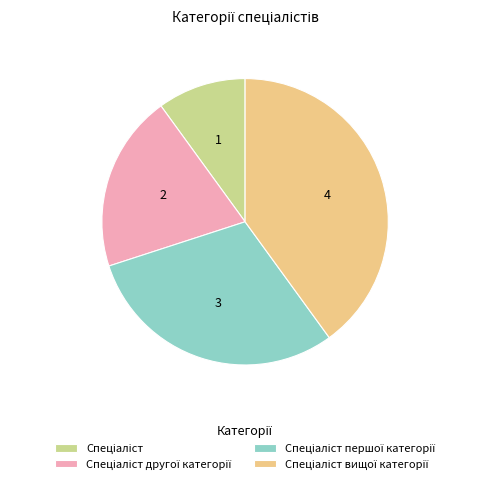

Does any single category account for the majority?

No